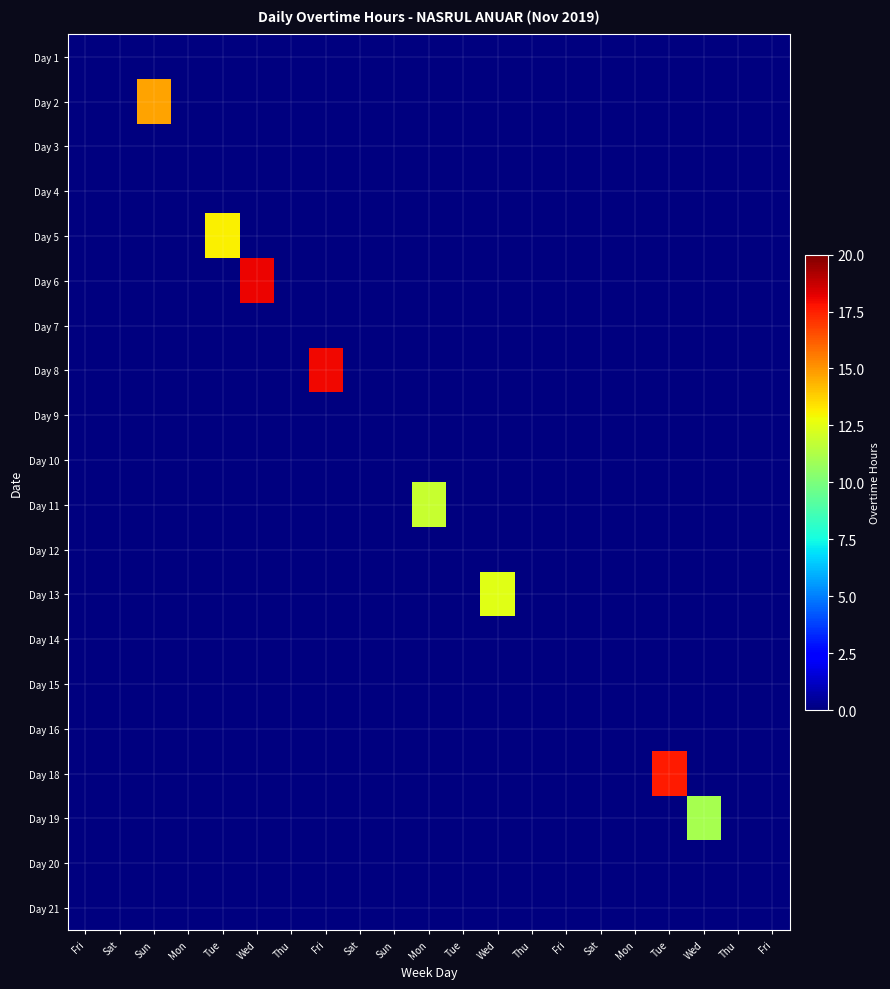

Rank the series by their maximum value, from lowest to highest.

Day 1, Day 3, Day 4, Day 7, Day 9, Day 10, Day 12, Day 14, Day 15, Day 16, Day 20, Day 21, Day 19, Day 11, Day 13, Day 5, Day 2, Day 18, Day 8, Day 6